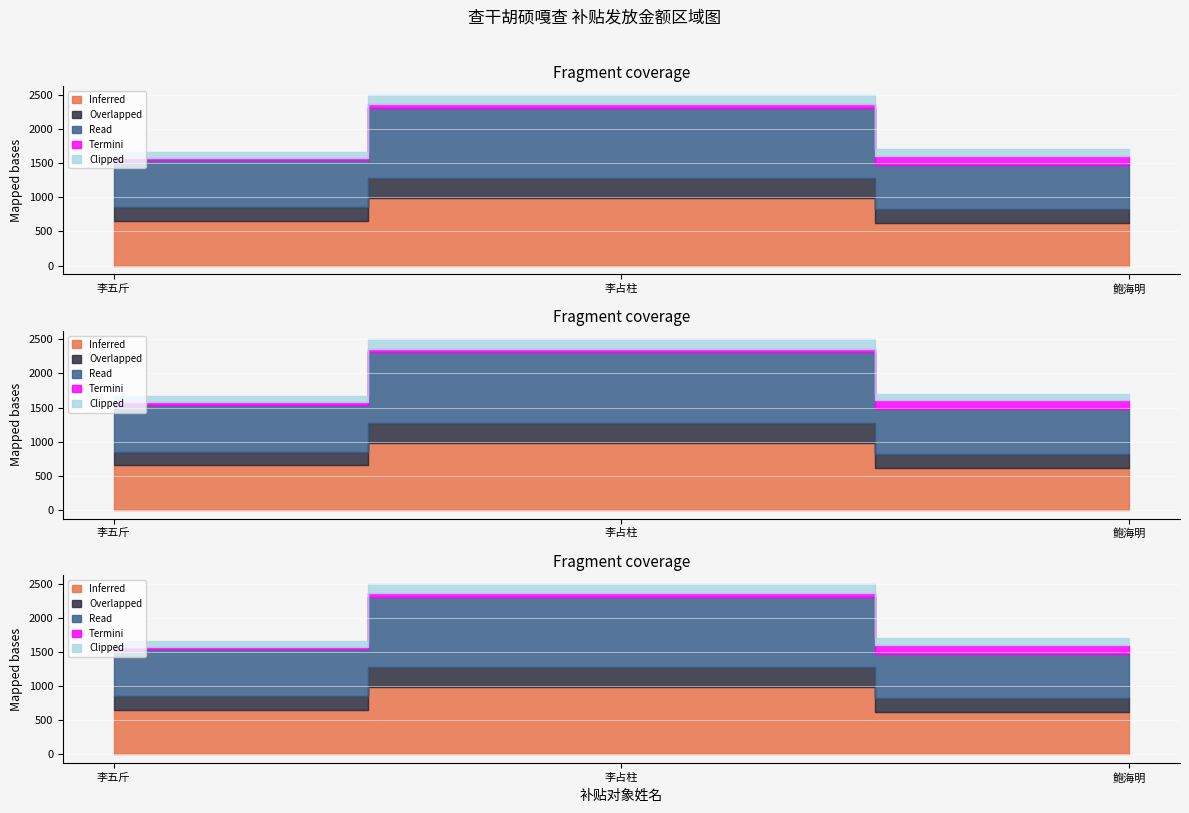

Read the Inferred value at 李五斤.

655.0